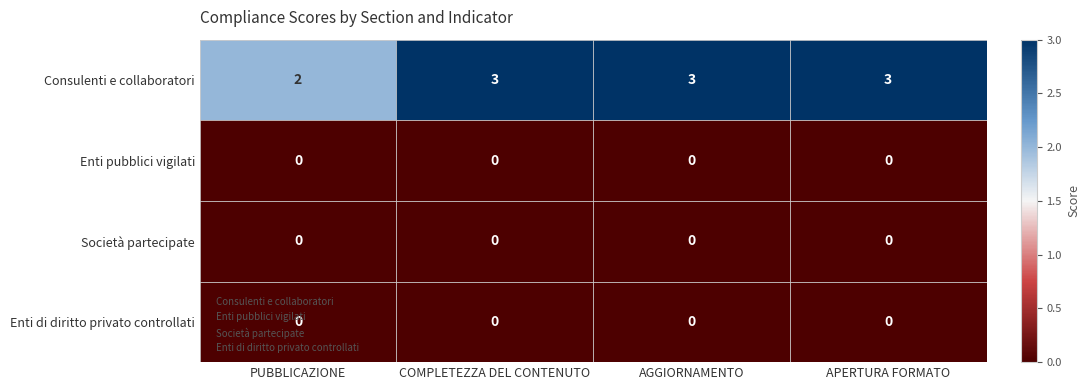

Is it true that Società partecipate equals 0 at PUBBLICAZIONE?

True